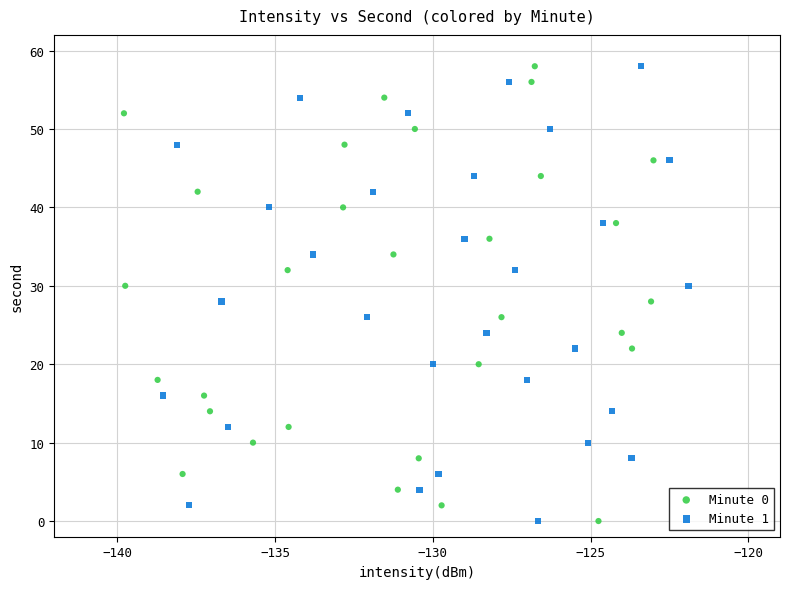

What are all the series names shown in the legend?

Minute 0, Minute 1